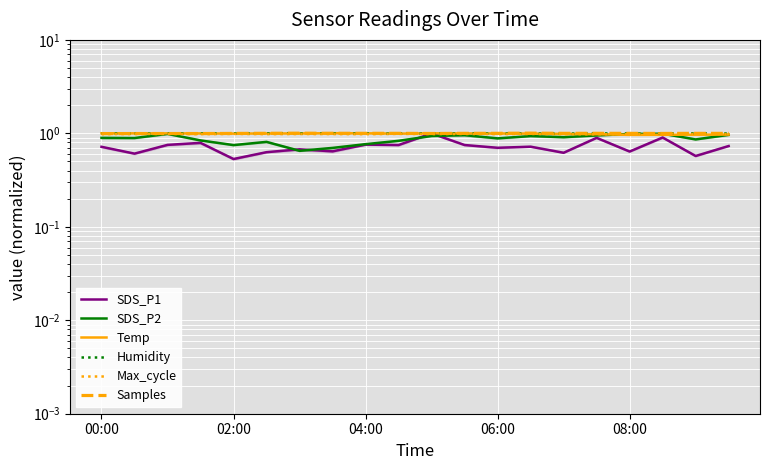

What value does the Samples series have at 02:00?

1.0